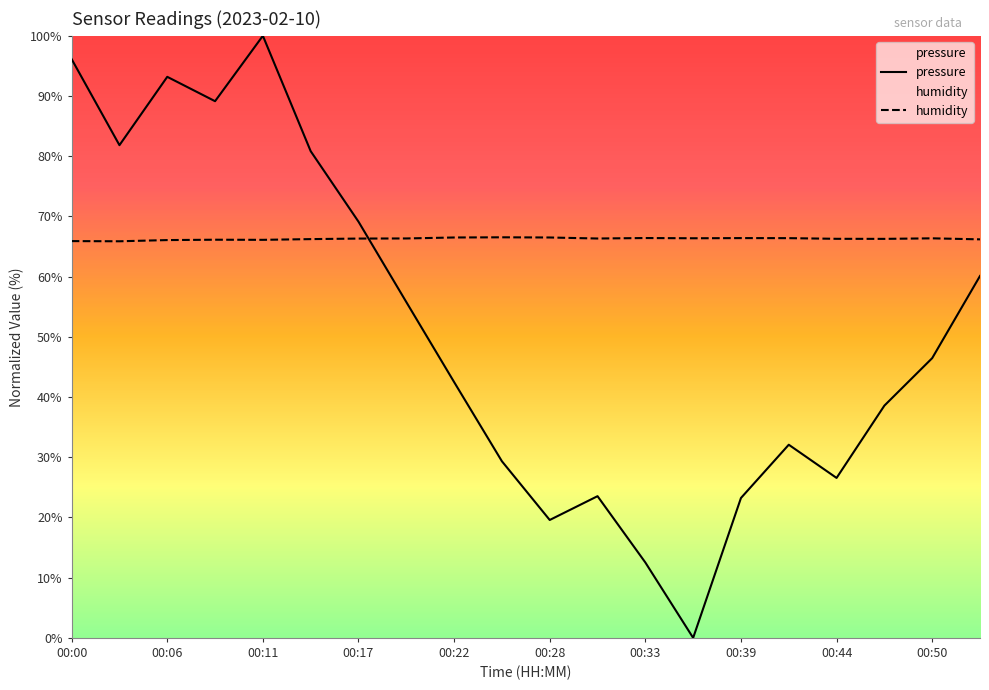

What is the value of the humidity point at the 1st from the left?

65.9